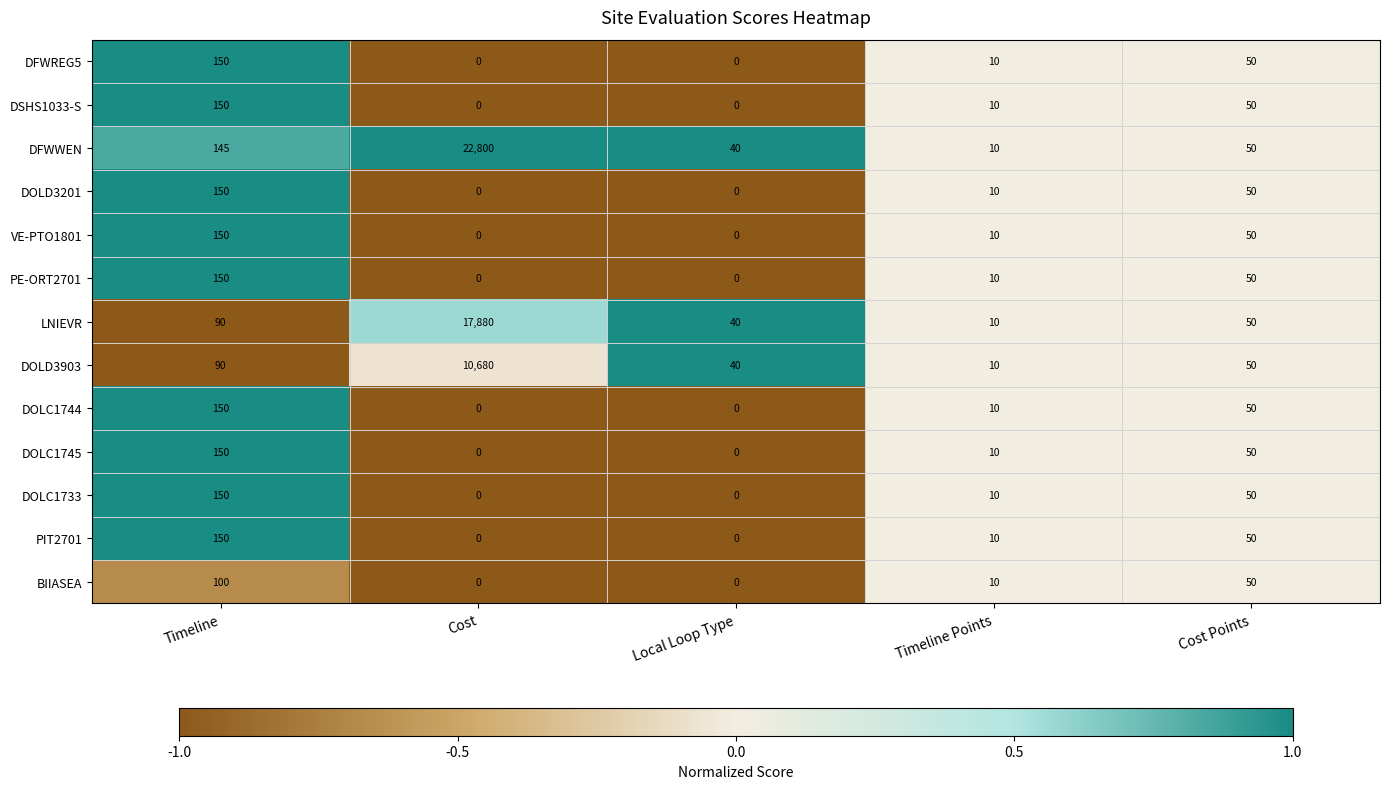

What is the greatest value displayed?

22800